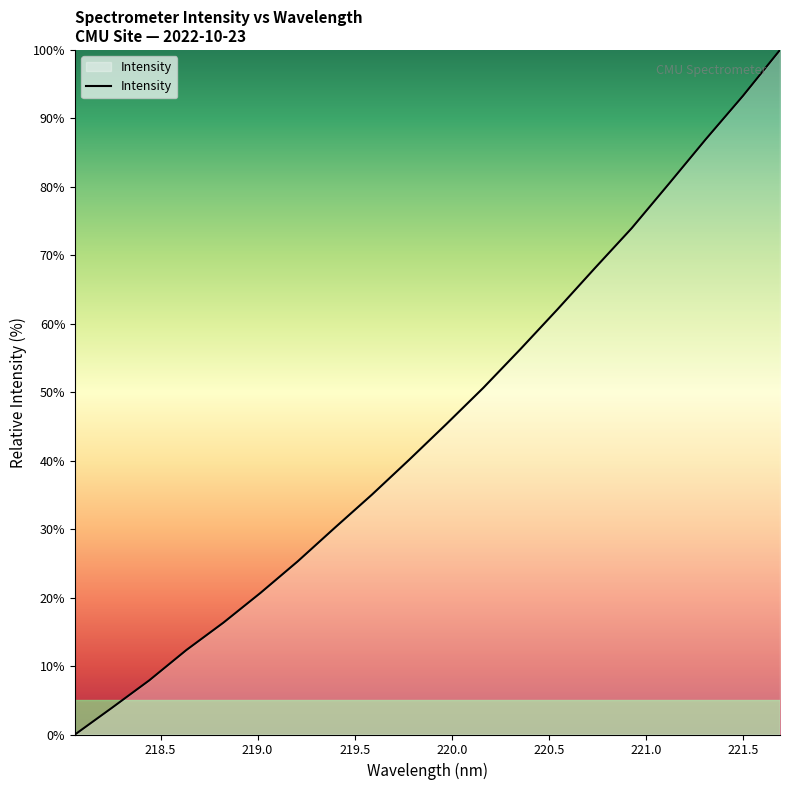

How many distinct data groups are displayed?

1